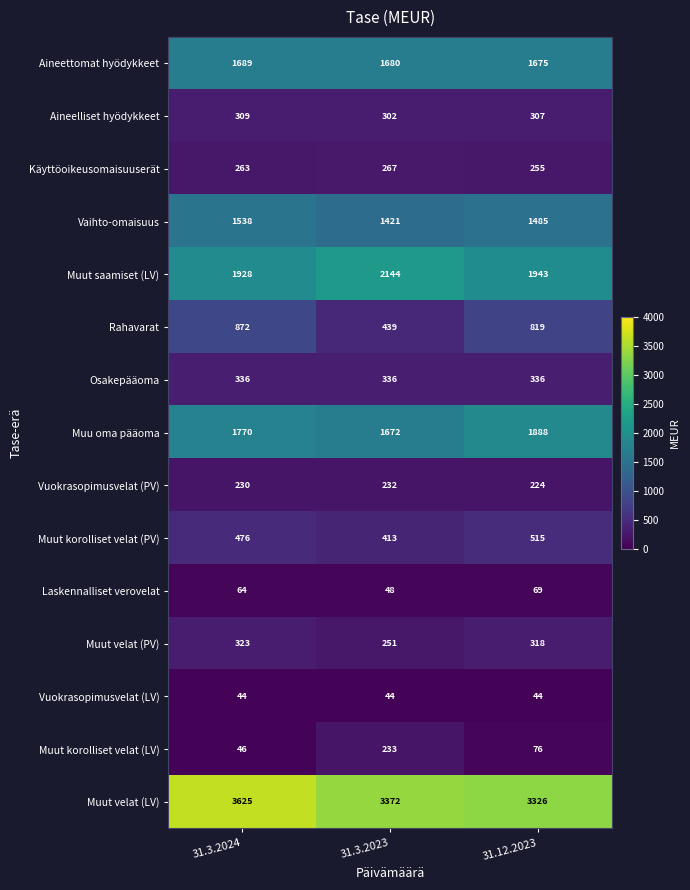

Is the value of Vuokrasopimusvelat (LV) at 31.3.2023 greater than the value of Muut saamiset (LV) at 31.12.2023?

No